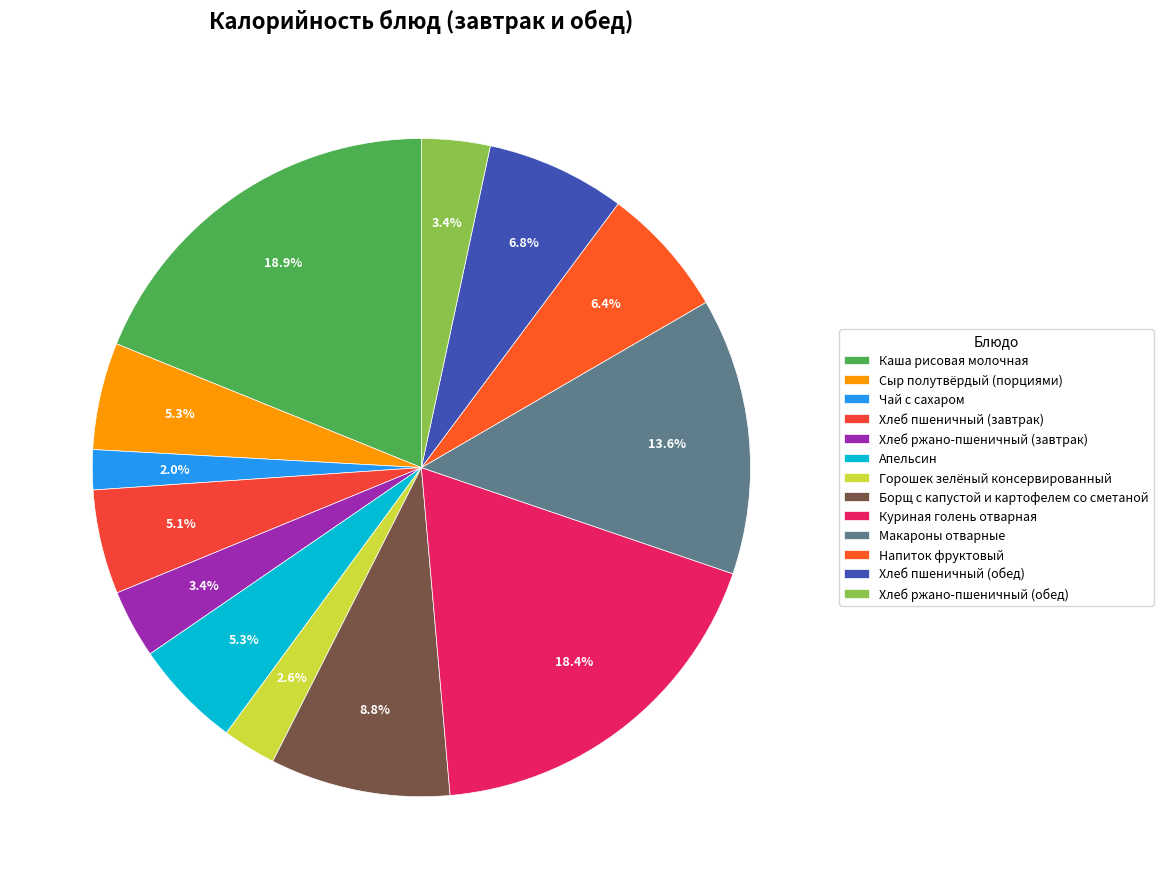

Does Хлеб ржано-пшеничный (завтрак) account for over 50% of the chart?

No